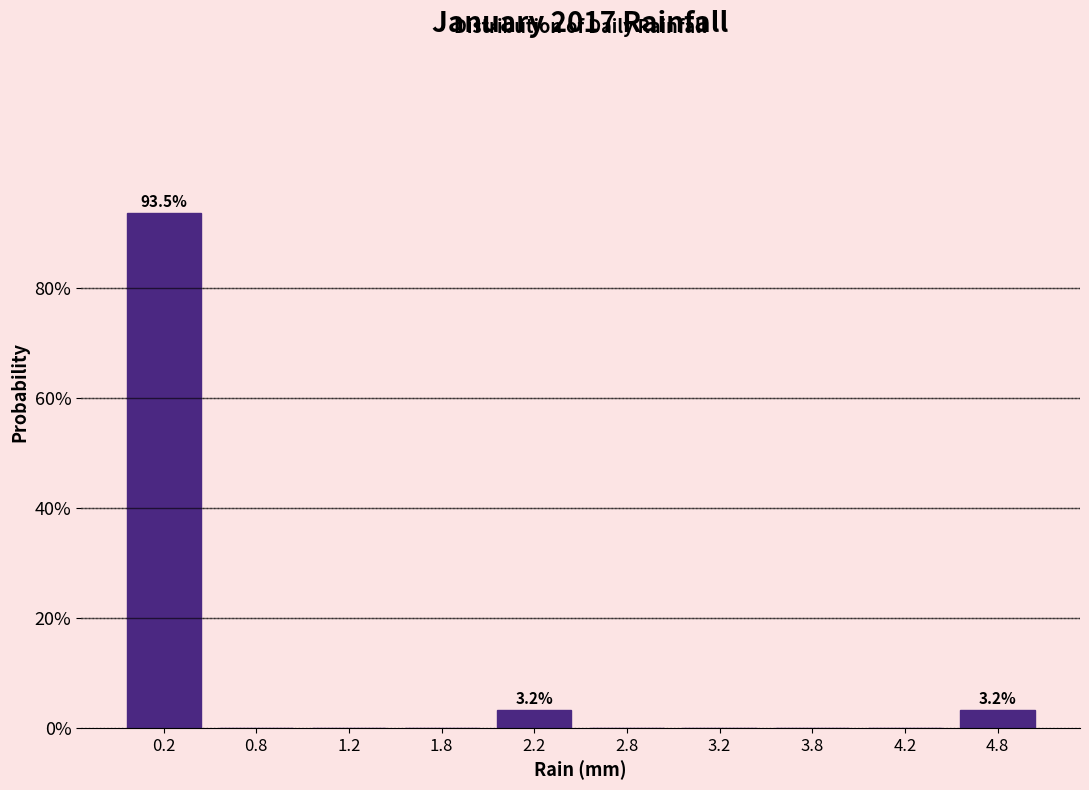

Over which range of the x-axis is the bar tallest?

0.0 to 0.5